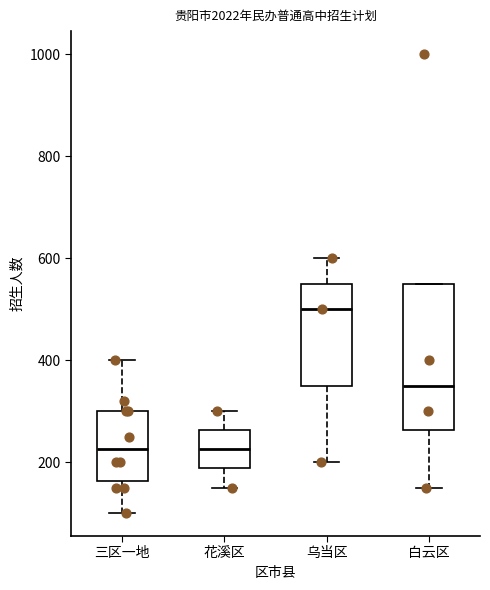

Where is the upper edge of the box for 三区一地 on the y-axis? The values are not printed on the chart, so give them approximately, as read against the axis.

300